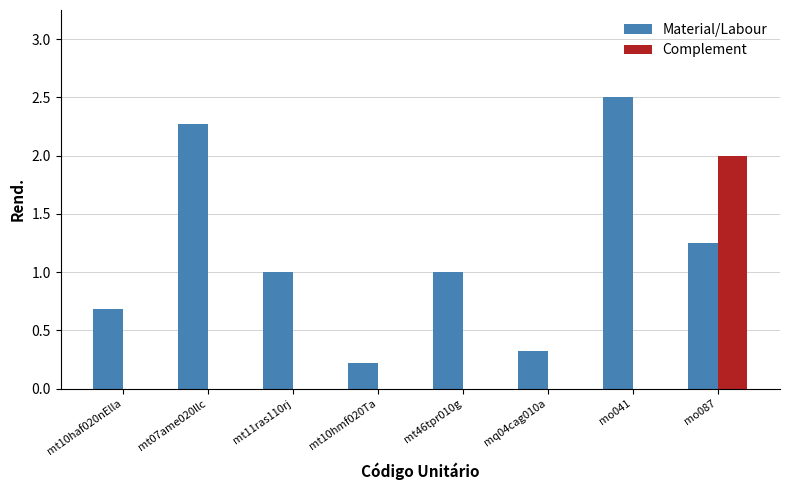

Count the Complement values in the range 0 to 1.

7